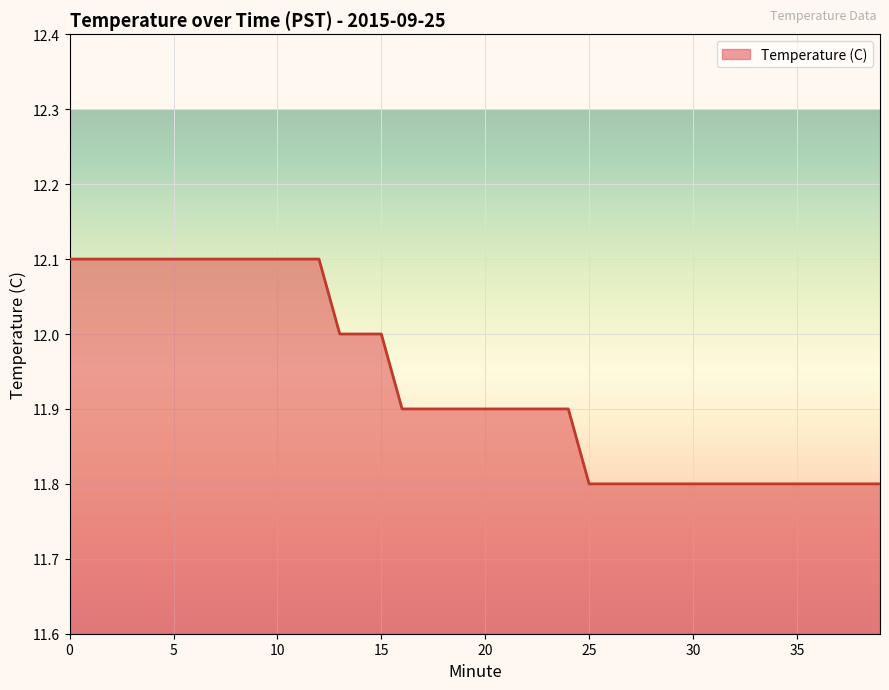

What is the maximum value shown in the chart?

12.1